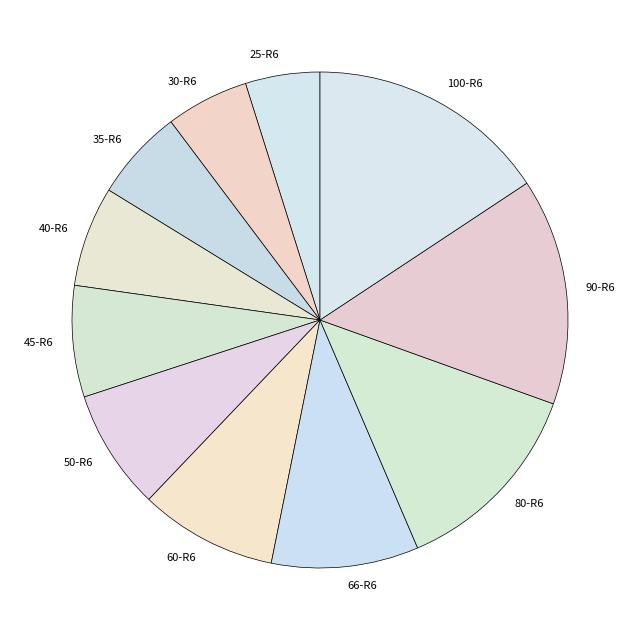

Is there any slice that represents more than half of the pie?

No